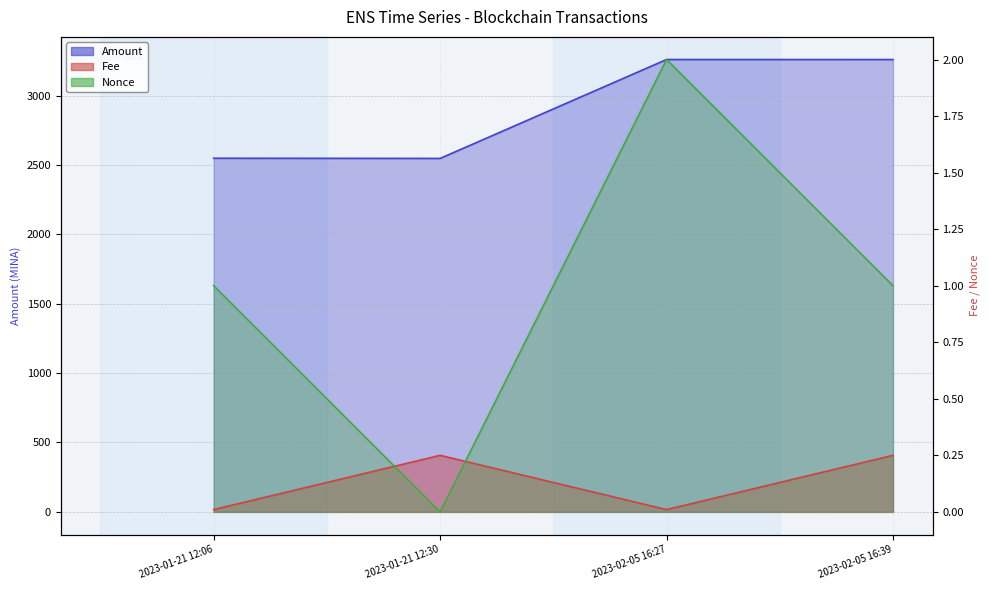

At 2023-02-05 16:27, list the series in order from largest to smallest.

Amount, Nonce, Fee